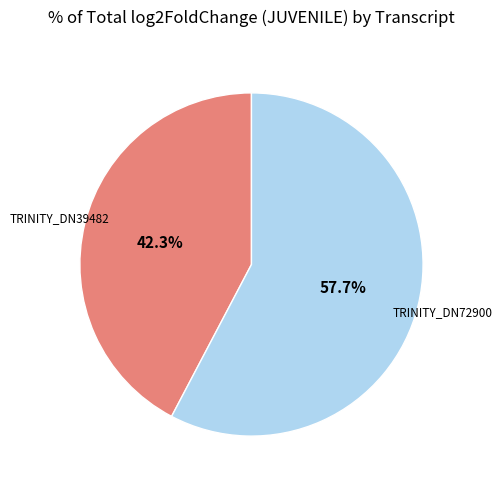

To the nearest percent, what is the difference between the largest and smallest slice percentages?

15%